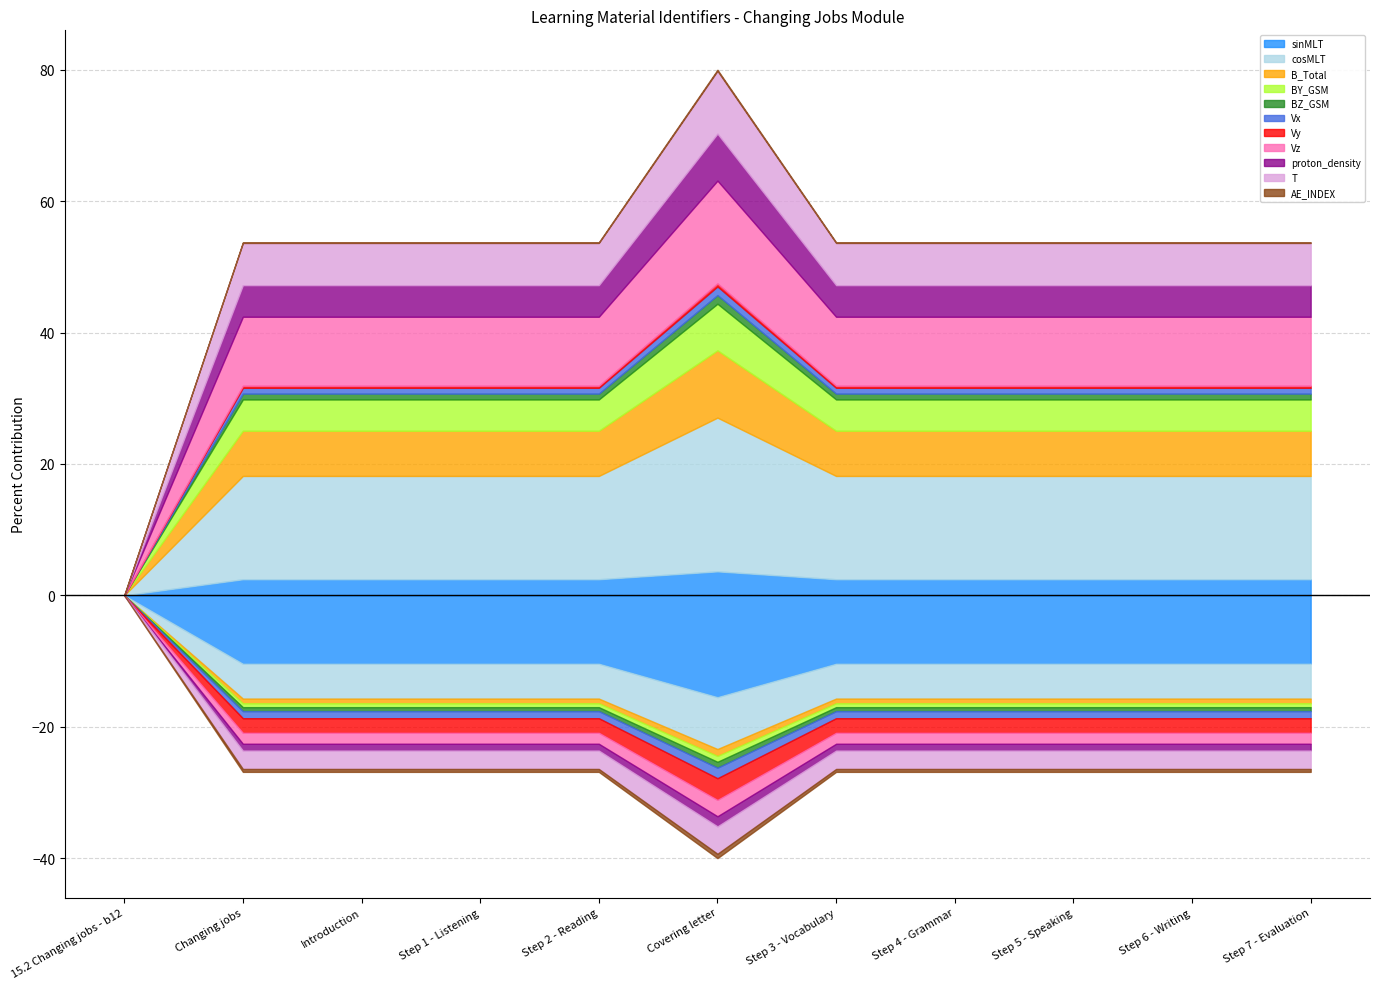

Where is the first local maximum?

Covering letter